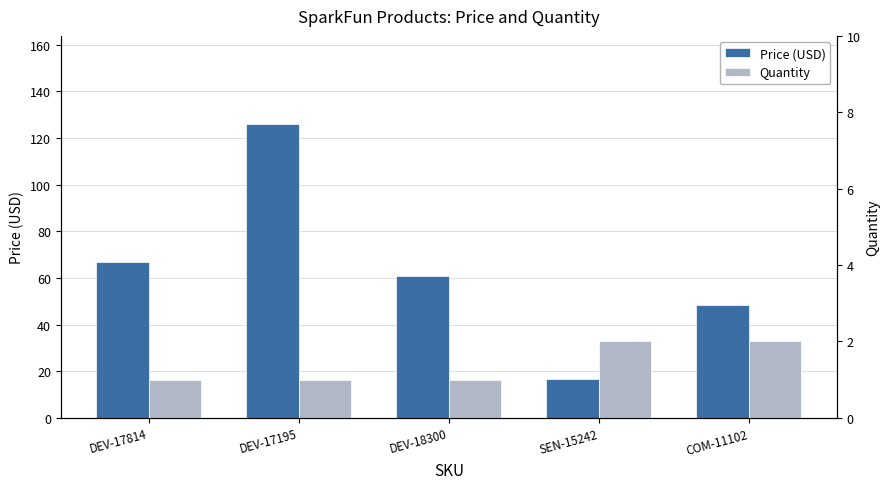

Between COM-11102 and DEV-17814, which is larger?

DEV-17814